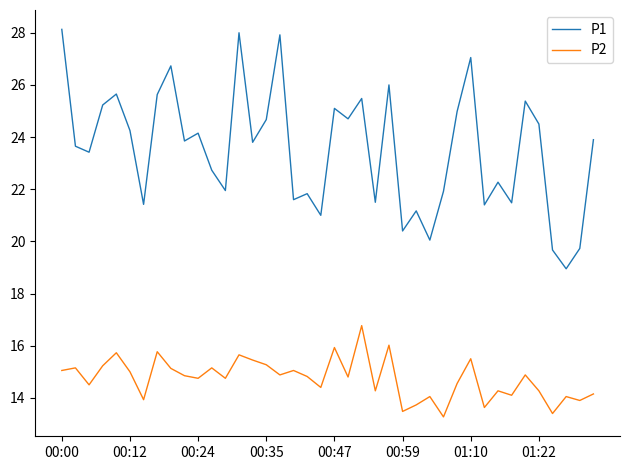

What is the minimum value shown in the chart?

13.3